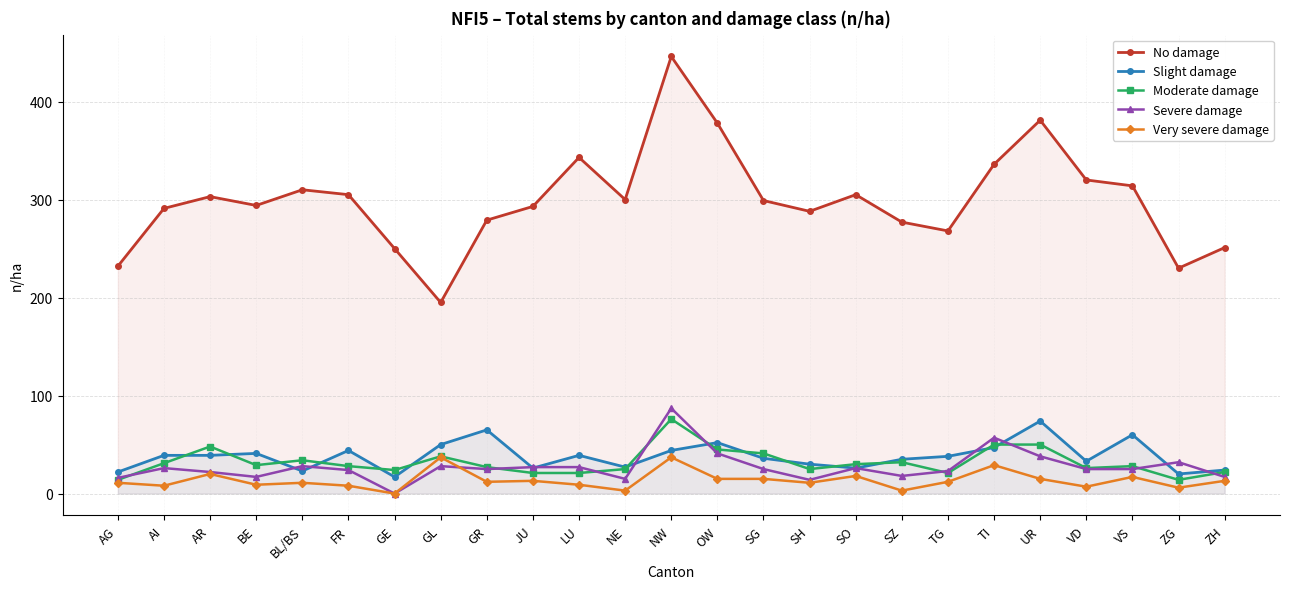

How many values in the No damage series are below 299?

12